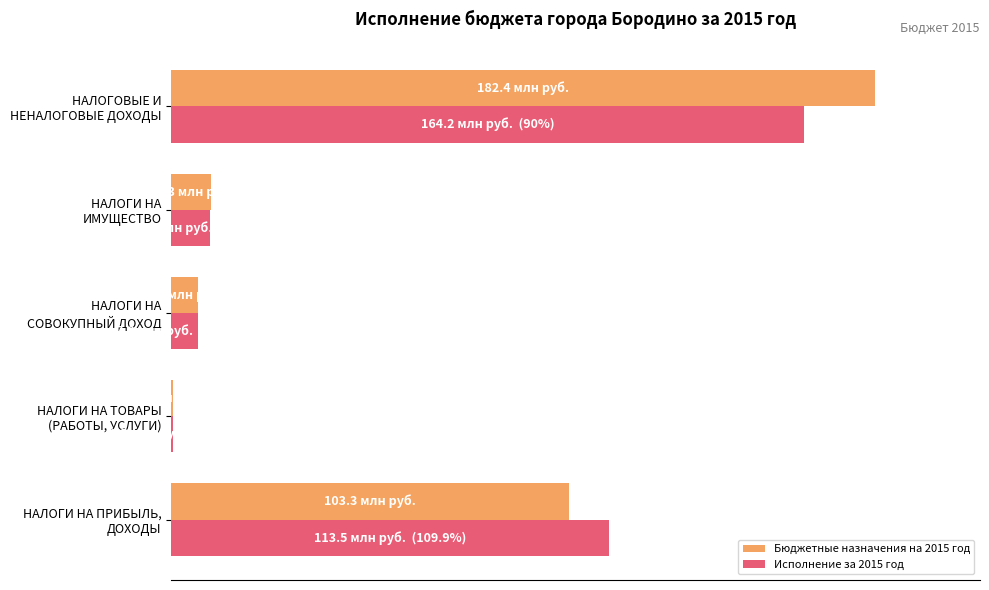

What is the difference between the second highest and second lowest values in the Исполнение за 2015 год series?

58.4